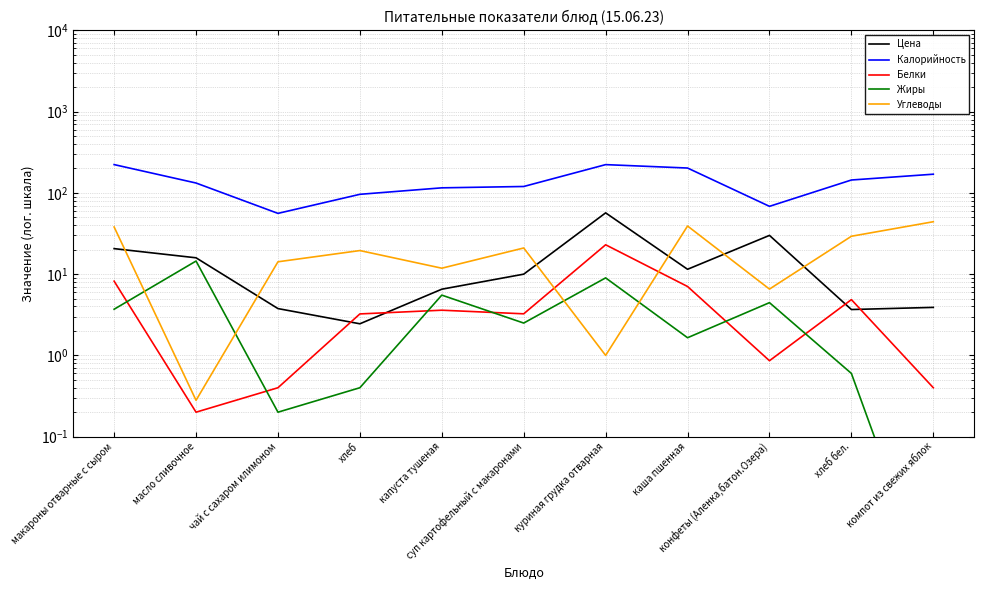

The value of Жиры at хлеб бел. is 0.6. True or false?

True